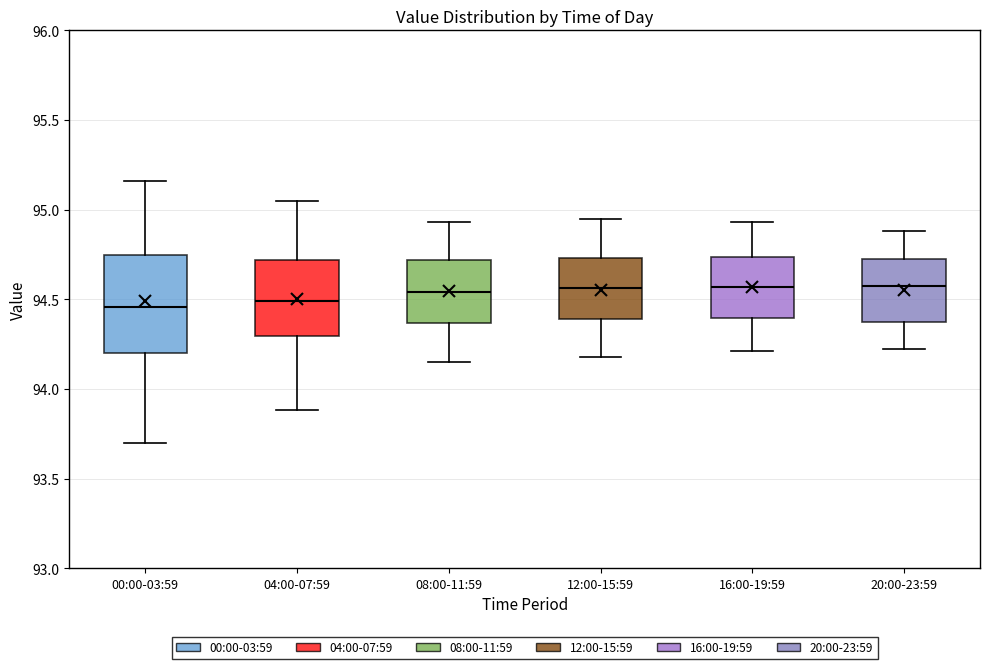

Reading left to right, transcribe this box plot: for each box, give where its median line is, the range the box spans, and where its two whiskers end, as read against the y-axis. The values are not printed on the chart, so give them approximately, as read against the axis.

00:00-03:59: median 94.45, box 94.20 to 94.75, whiskers 93.70 to 95.15
04:00-07:59: median 94.50, box 94.30 to 94.70, whiskers 93.90 to 95.05
08:00-11:59: median 94.55, box 94.35 to 94.70, whiskers 94.15 to 94.95
12:00-15:59: median 94.55, box 94.40 to 94.75, whiskers 94.20 to 94.95
16:00-19:59: median 94.55, box 94.40 to 94.75, whiskers 94.20 to 94.95
20:00-23:59: median 94.60, box 94.40 to 94.70, whiskers 94.20 to 94.90